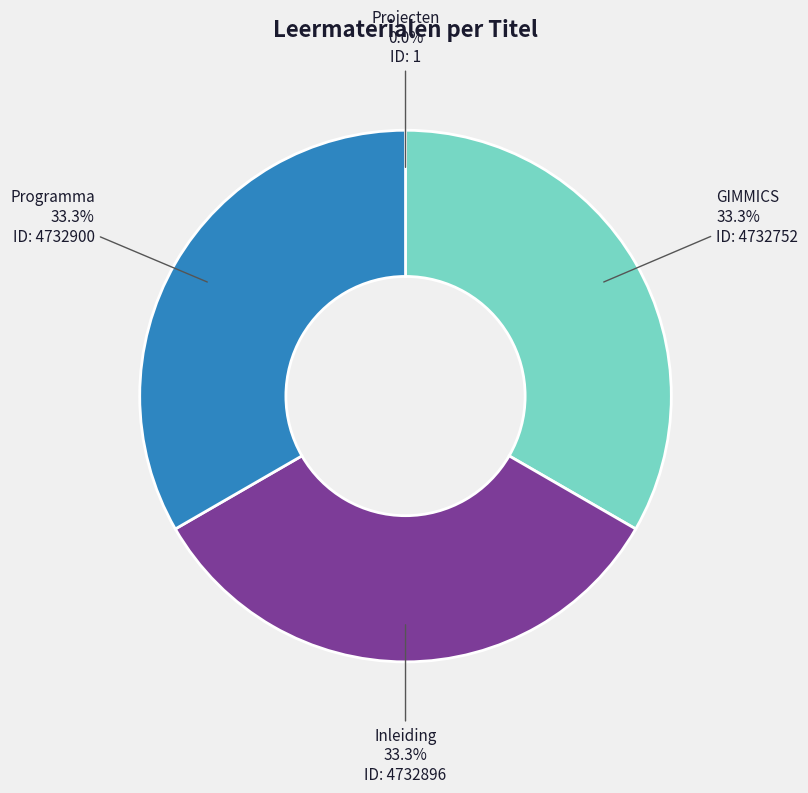

What is the total percentage of GIMMICS and Inleiding?

66.7%